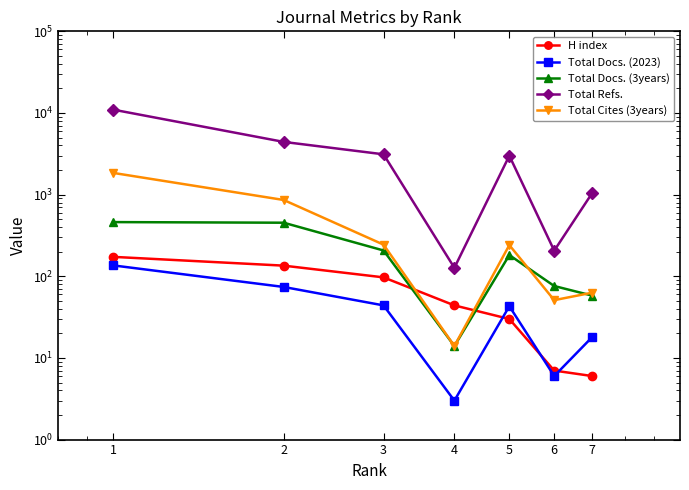

At which category is the sum across all series the highest?

1